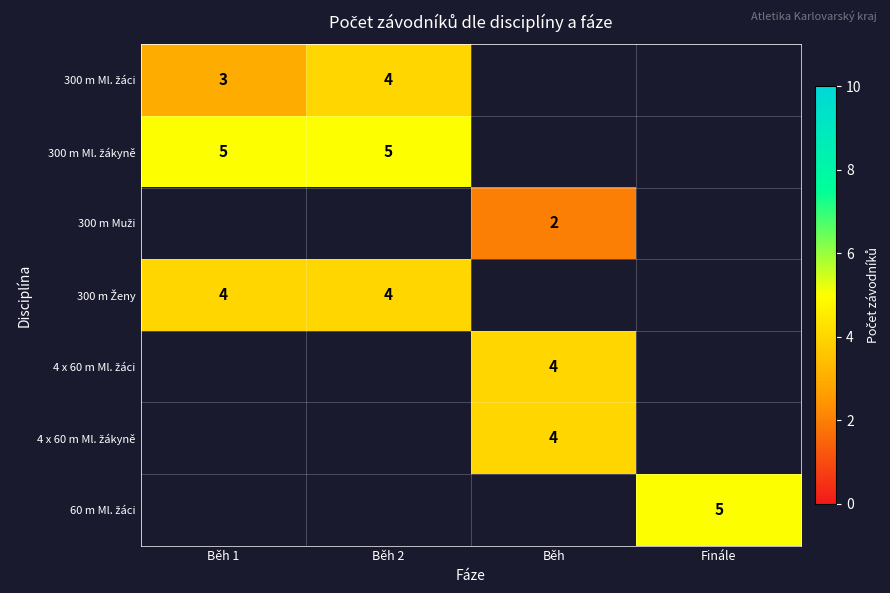

Which series has the widest spread of values?

300 m Ml. žáci